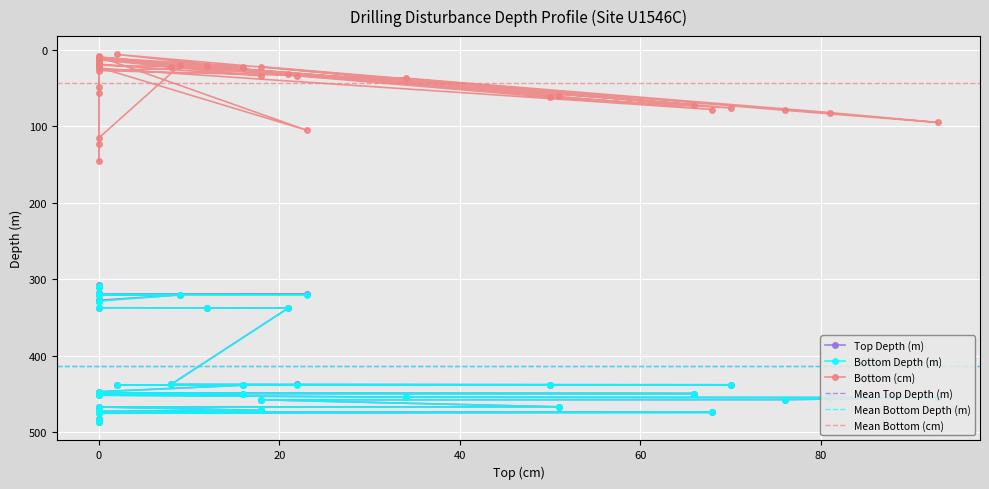

What is the difference between the maximum and minimum values in the Top Depth (m) series?

178.8